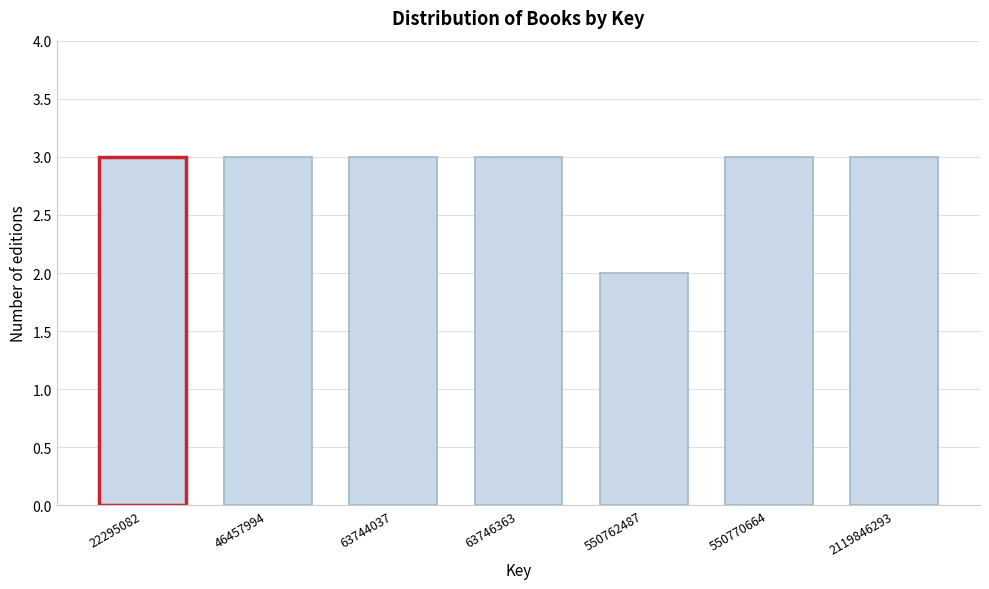

Reading right to left, transcribe all the data shown in this chart.

2119846293=3	550770664=3	550762487=2	63746363=3	63744037=3	46457994=3	22295082=3